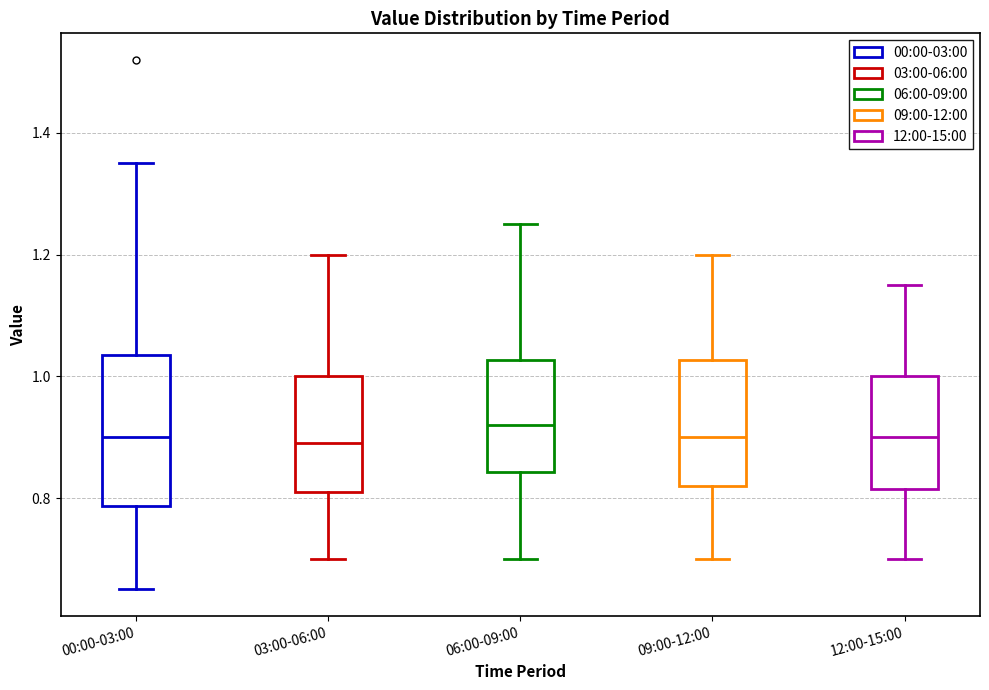

Where is the lower edge of the box for 03:00-06:00 on the y-axis? The values are not printed on the chart, so give them approximately, as read against the axis.

0.82